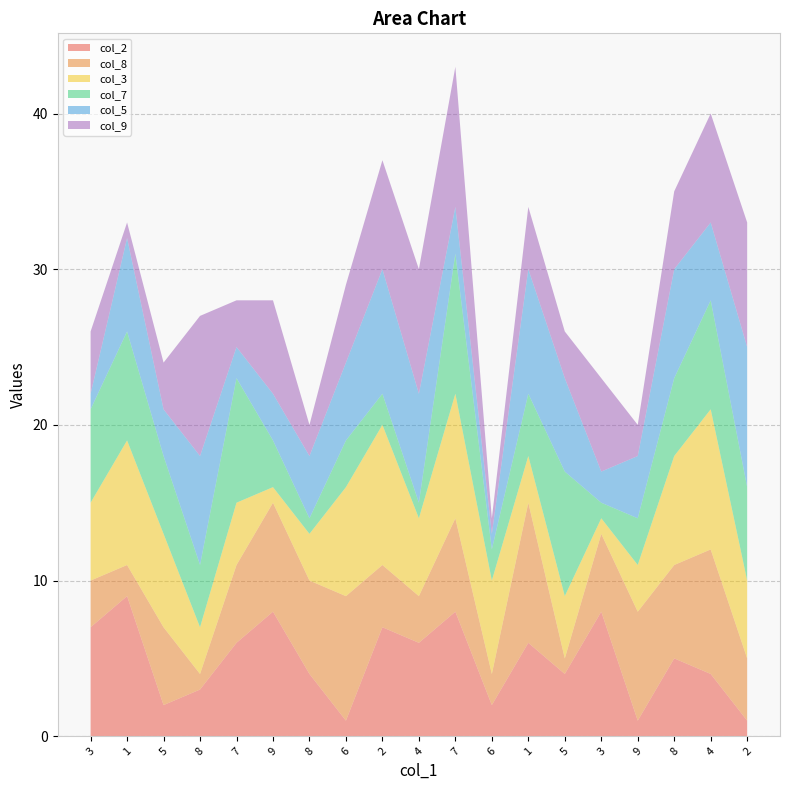

Reading left to right, transcribe all the data shown in this chart.

col_2: 7	9	2	3	6	8	4	1	7	6	8	2	6	4	8	1	5	4	1
col_8: 3	2	5	1	5	7	6	8	4	3	6	2	9	1	5	7	6	8	4
col_3: 5	8	6	3	4	1	3	7	9	5	8	6	3	4	1	3	7	9	5
col_7: 6	7	5	4	8	3	1	3	2	1	9	2	4	8	1	3	5	7	6
col_5: 1	6	3	7	2	3	4	5	8	7	3	1	8	6	2	4	7	5	9
col_9: 4	1	3	9	3	6	2	5	7	8	9	1	4	3	6	2	5	7	8